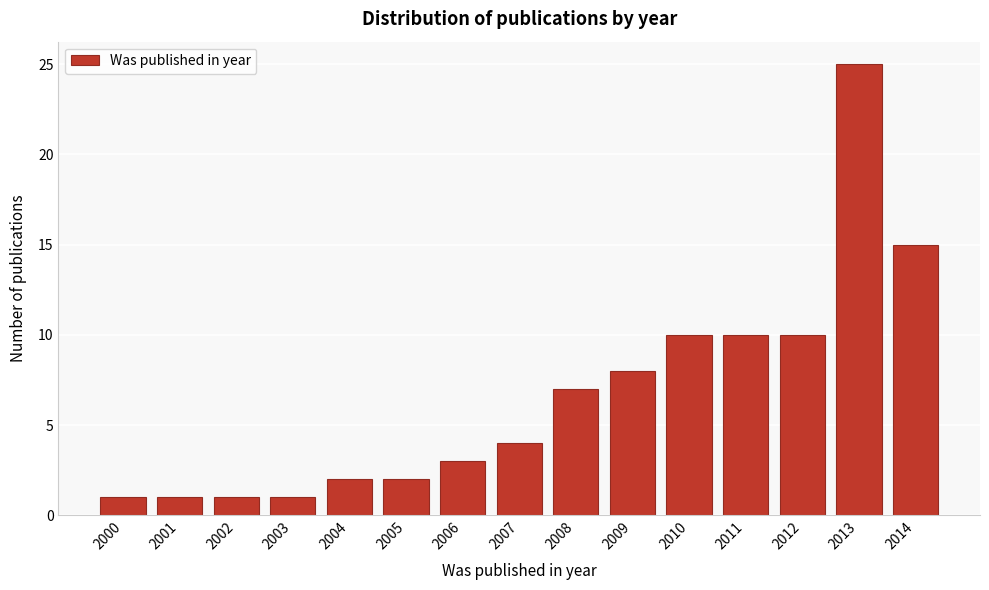

Reading left to right, what are all the values shown in this chart?

2000=1	2001=1	2002=1	2003=1	2004=2	2005=2	2006=3	2007=4	2008=7	2009=8	2010=10	2011=10	2012=10	2013=25	2014=15